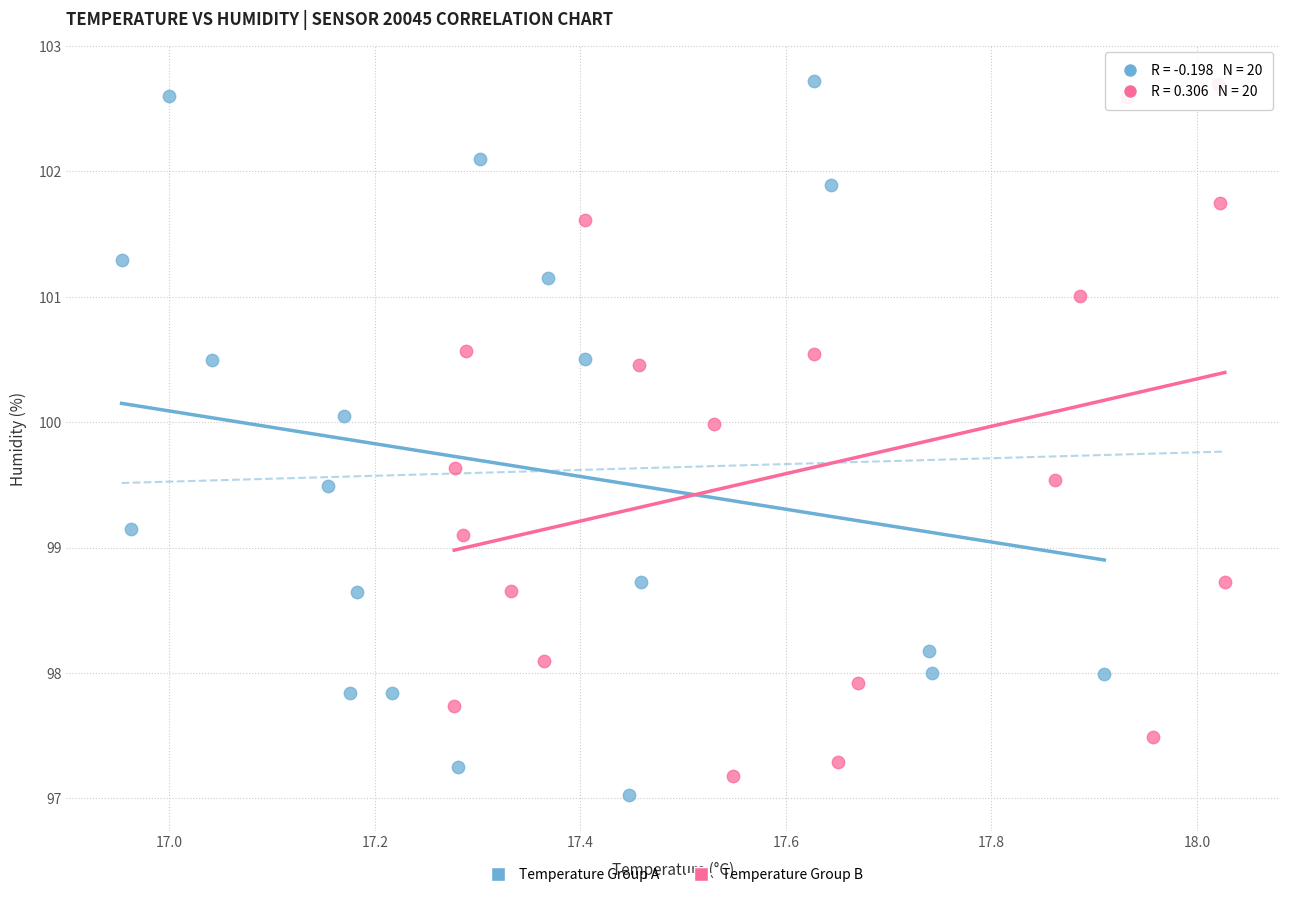

What are all the series names shown in the legend?

Temperature Group A, Temperature Group B